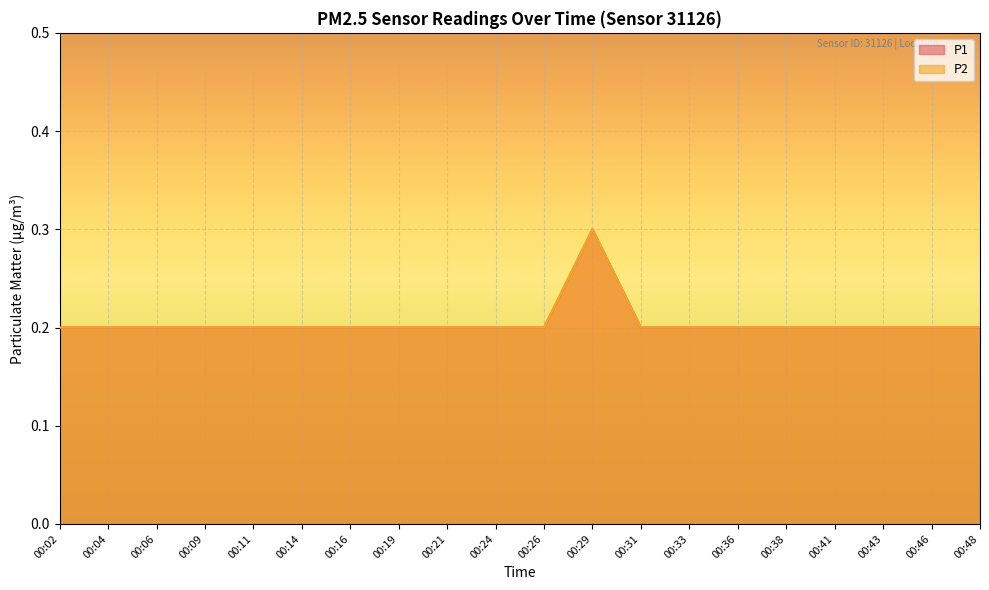

At which category is the sum across all series the highest?

00:29